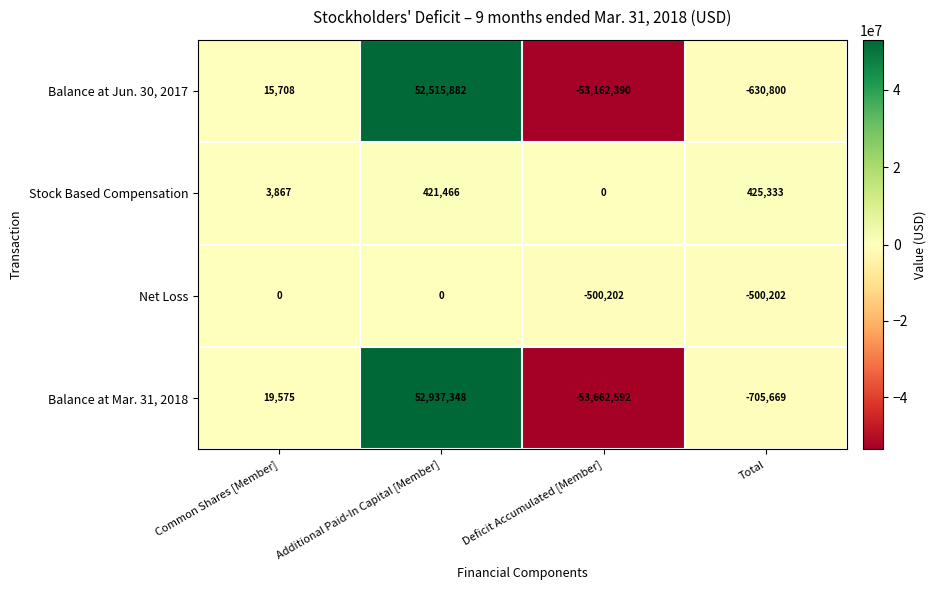

Is it true that Stock Based Compensation equals 5695 at Common Shares [Member]?

False